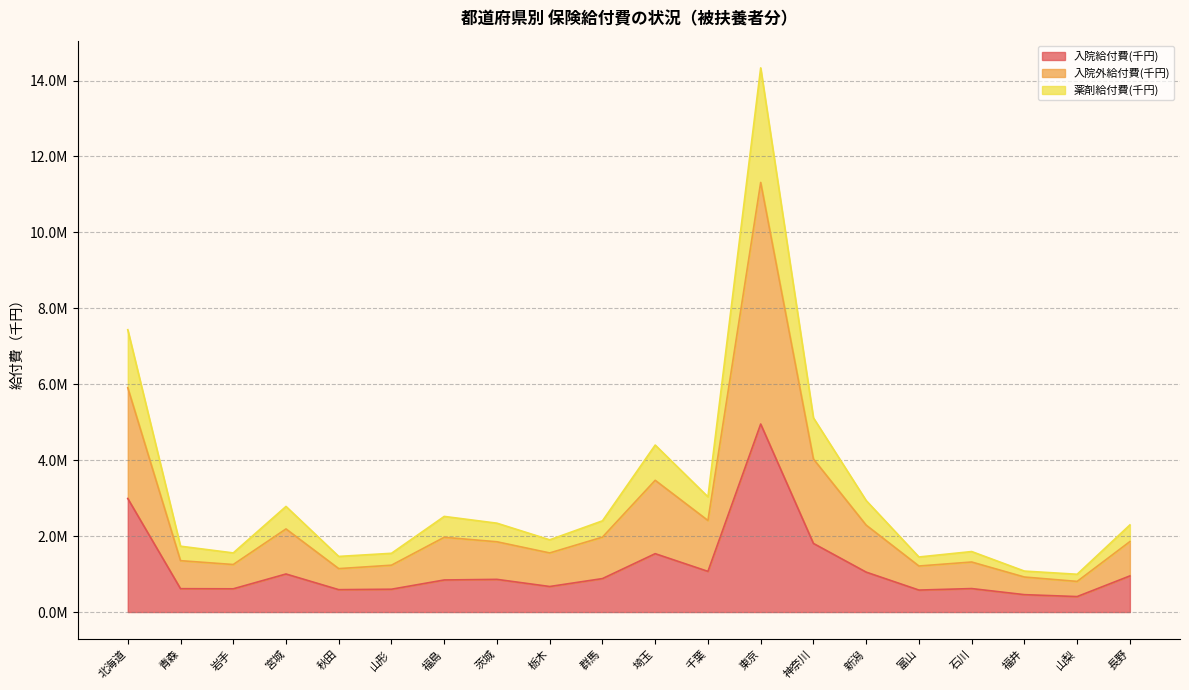

What is the spread (max minus min) of values at 石川?

975136.6